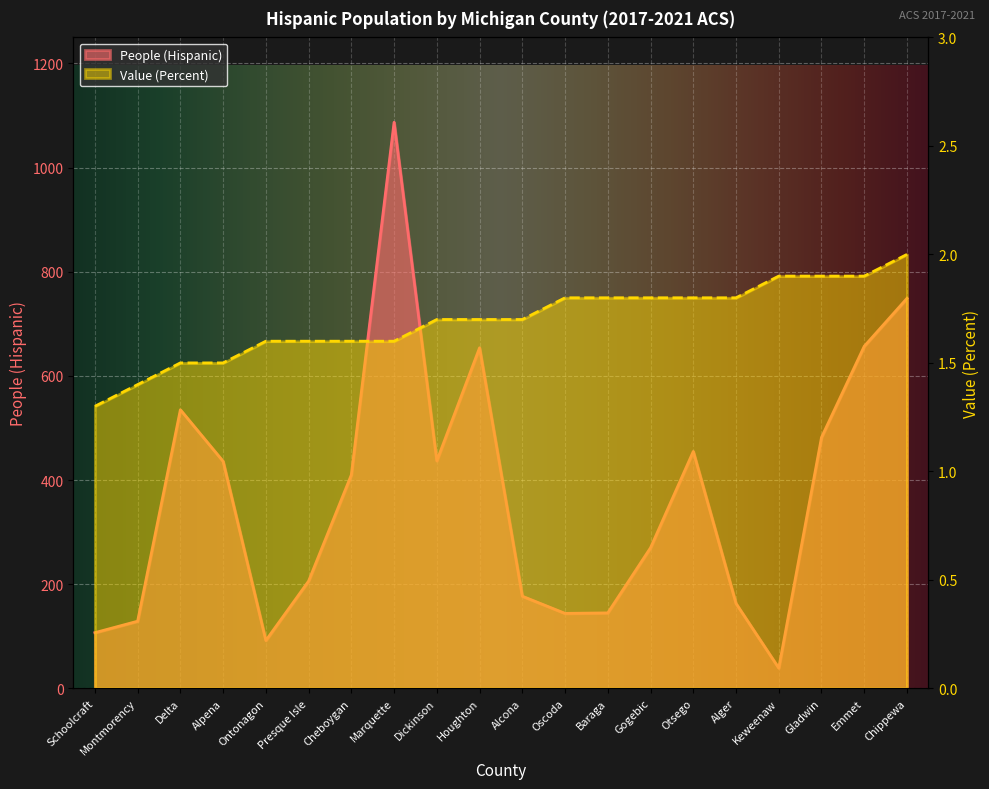

What is the average value of the Value (Percent) series?

1.7